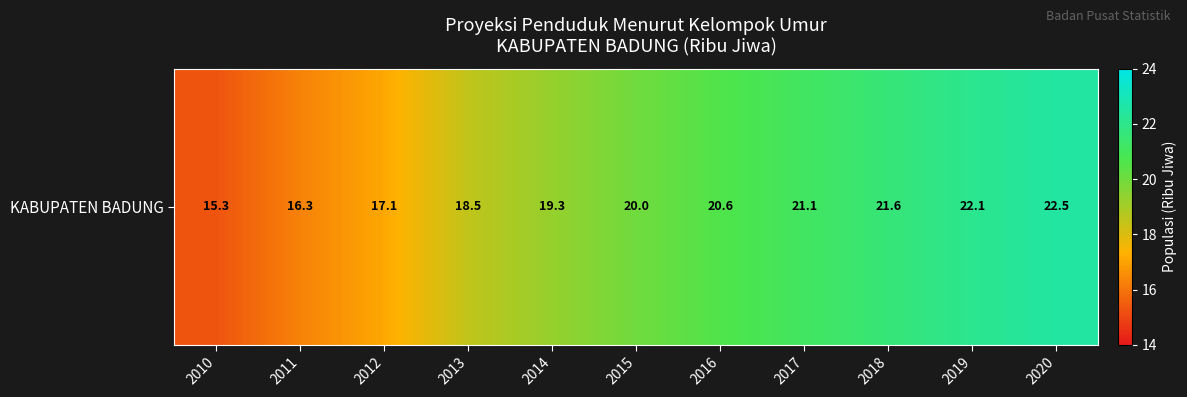

Count the number of data series in this chart.

1